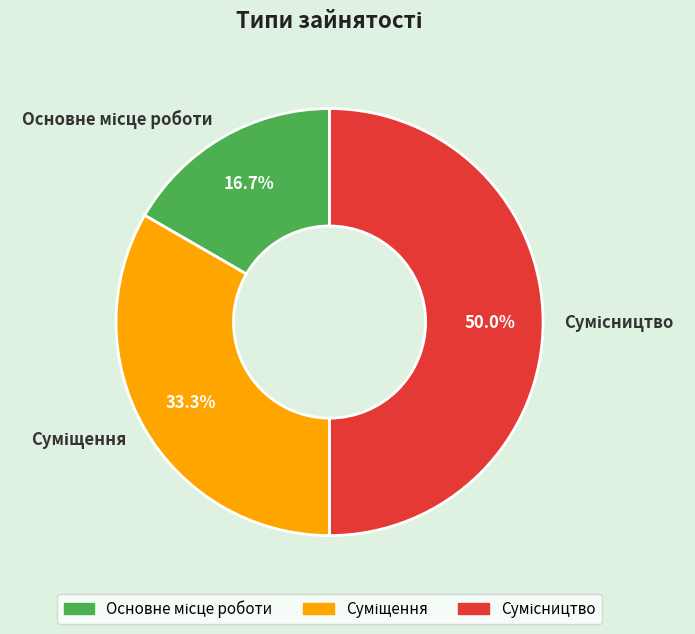

True or false: Сумісництво accounts for 50% of the total.

True